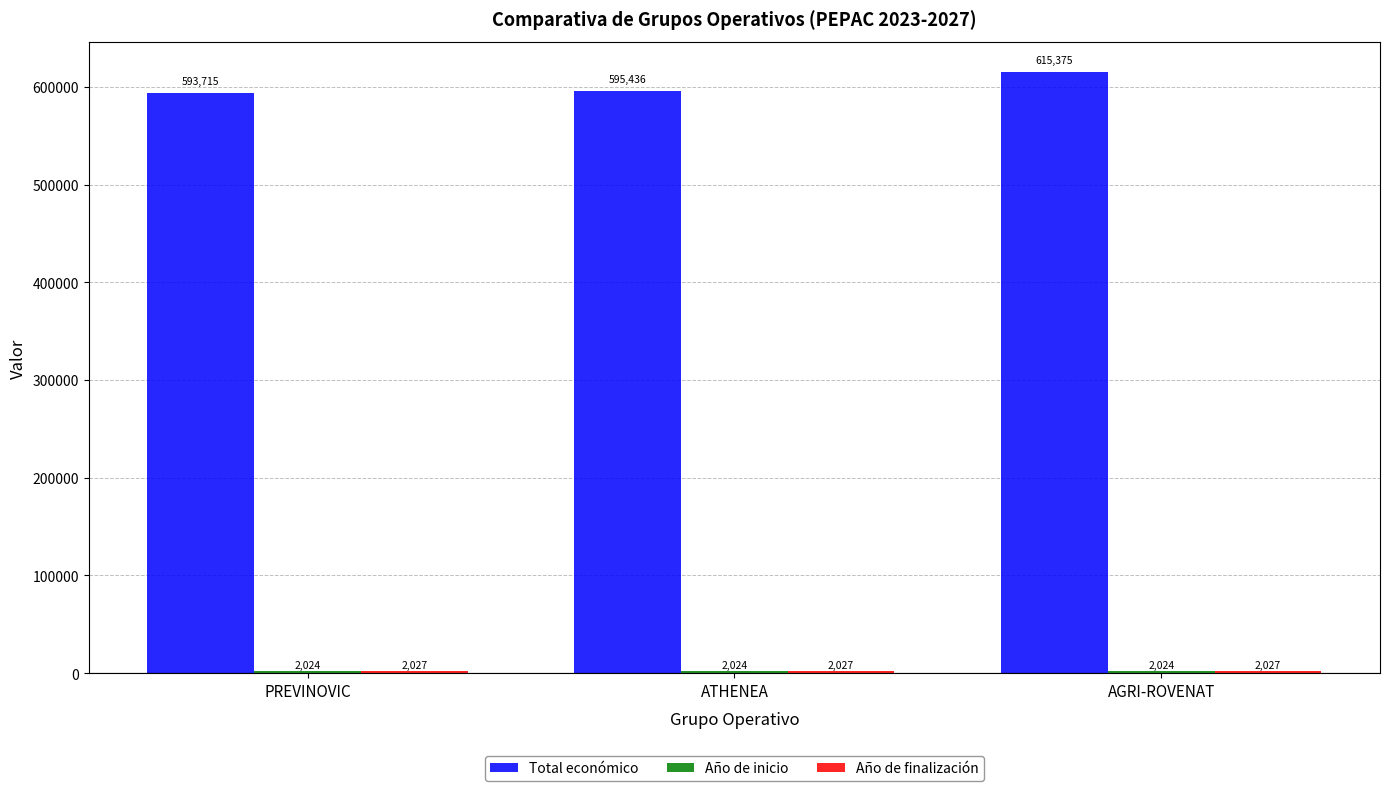

At which label does Total económico reach its peak?

AGRI-ROVENAT